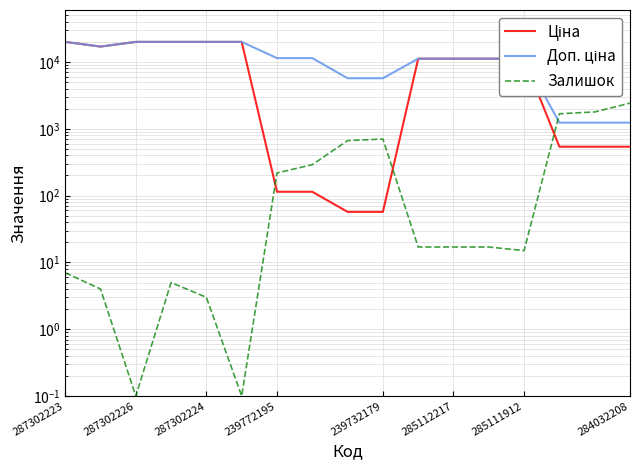

Which label corresponds to the largest value in the chart?

287302223